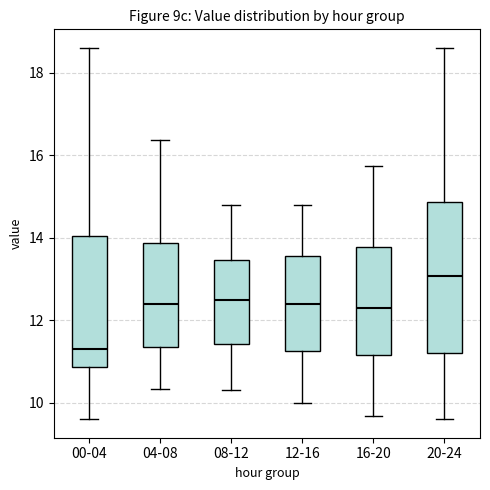

Reading left to right, transcribe this box plot: for each box, give where its median line is, the range the box spans, and where its two whiskers end, as read against the y-axis. The values are not printed on the chart, so give them approximately, as read against the axis.

00-04: median 11.4, box 10.8 to 14.0, whiskers 9.6 to 18.6
04-08: median 12.4, box 11.4 to 13.8, whiskers 10.4 to 16.4
08-12: median 12.6, box 11.4 to 13.4, whiskers 10.4 to 14.8
12-16: median 12.4, box 11.2 to 13.6, whiskers 10.0 to 14.8
16-20: median 12.4, box 11.2 to 13.8, whiskers 9.6 to 15.8
20-24: median 13.0, box 11.2 to 14.8, whiskers 9.6 to 18.6